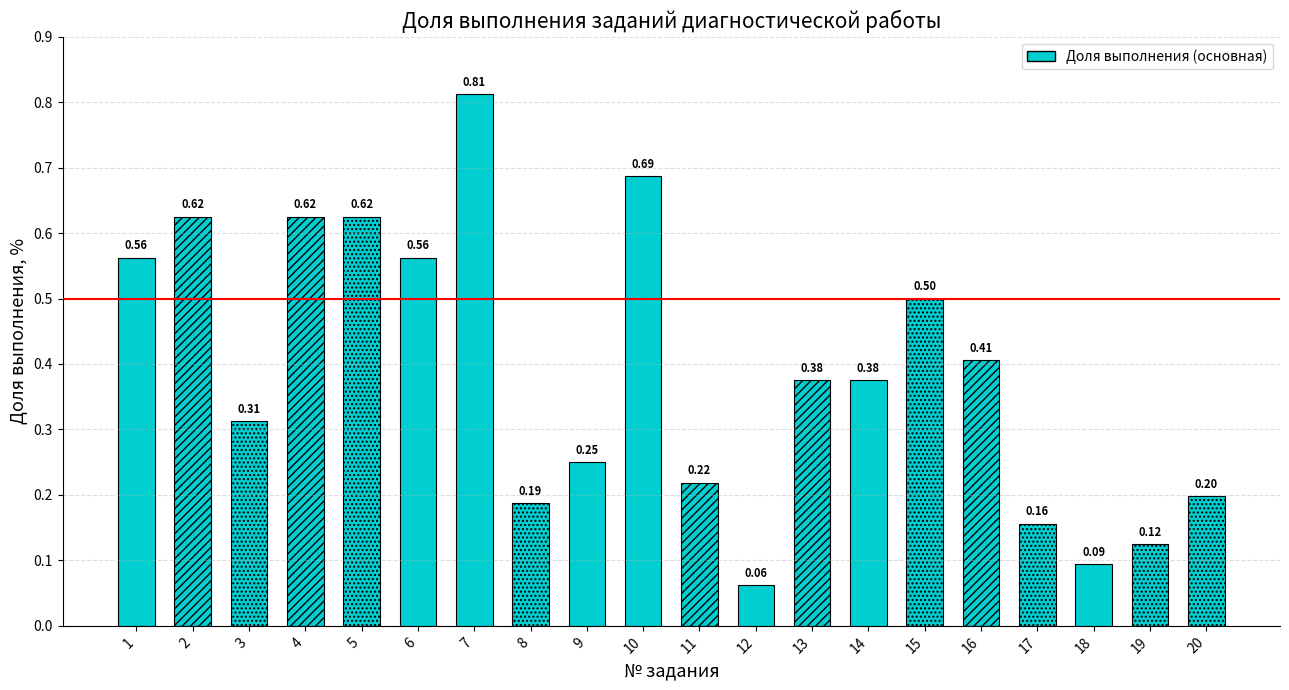

What is the sum of all values?

7.8